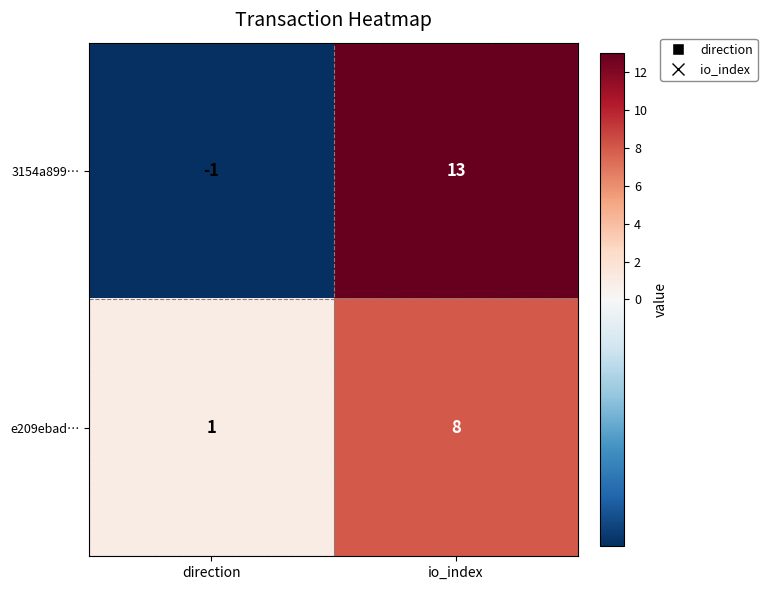

True or false: e209ebad… has a value of 2 at direction.

False